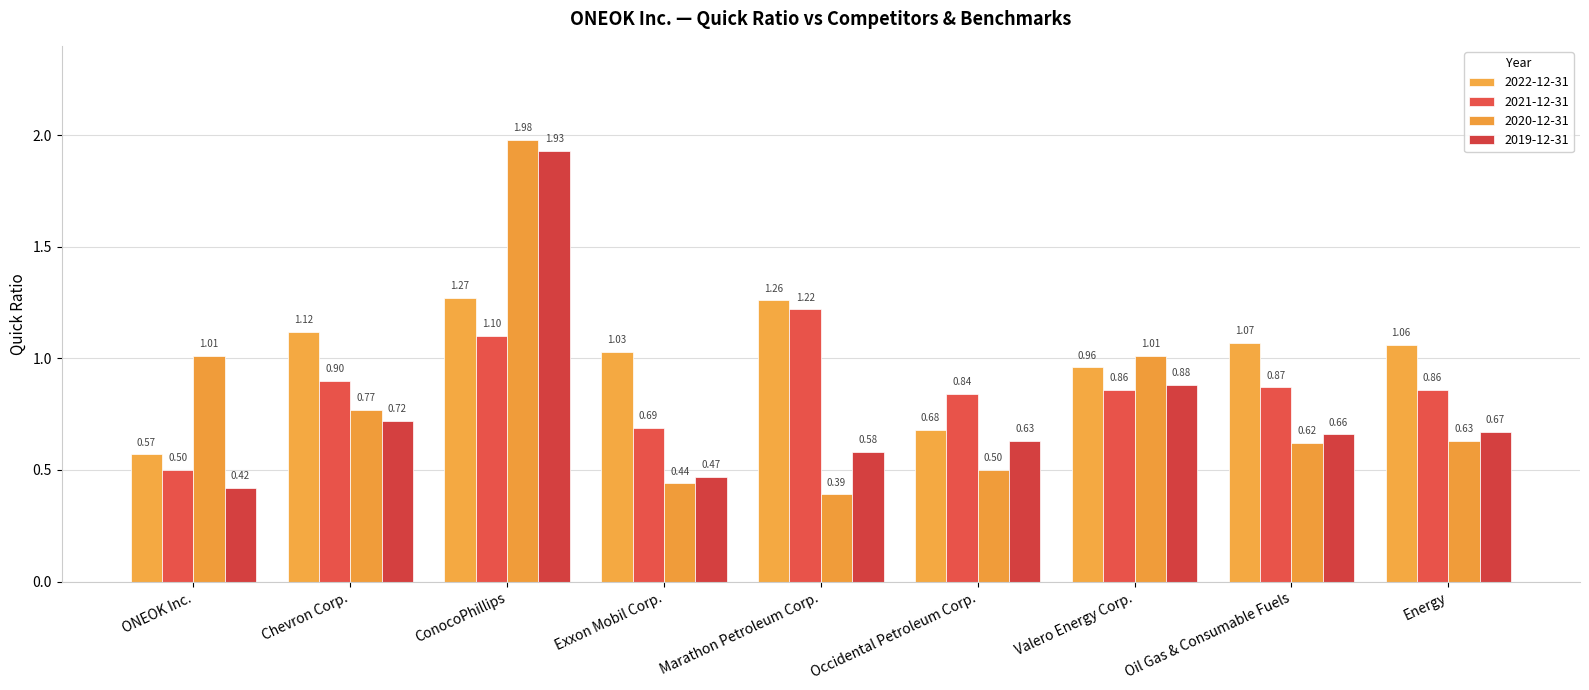

How many groups of bars are there?

9